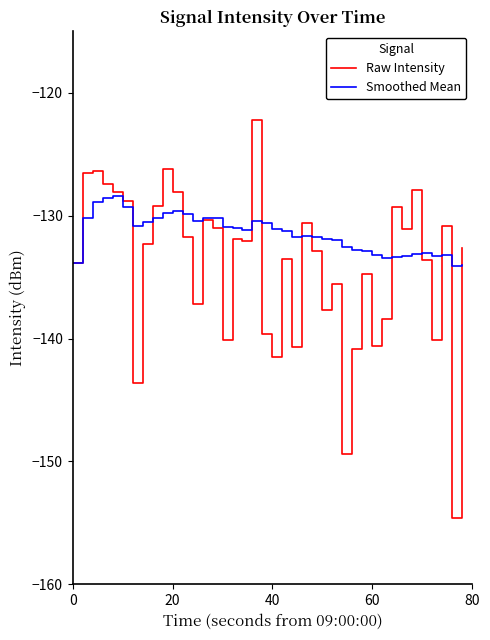

List the series in order of their peak value, highest first.

Raw Intensity, Smoothed Mean